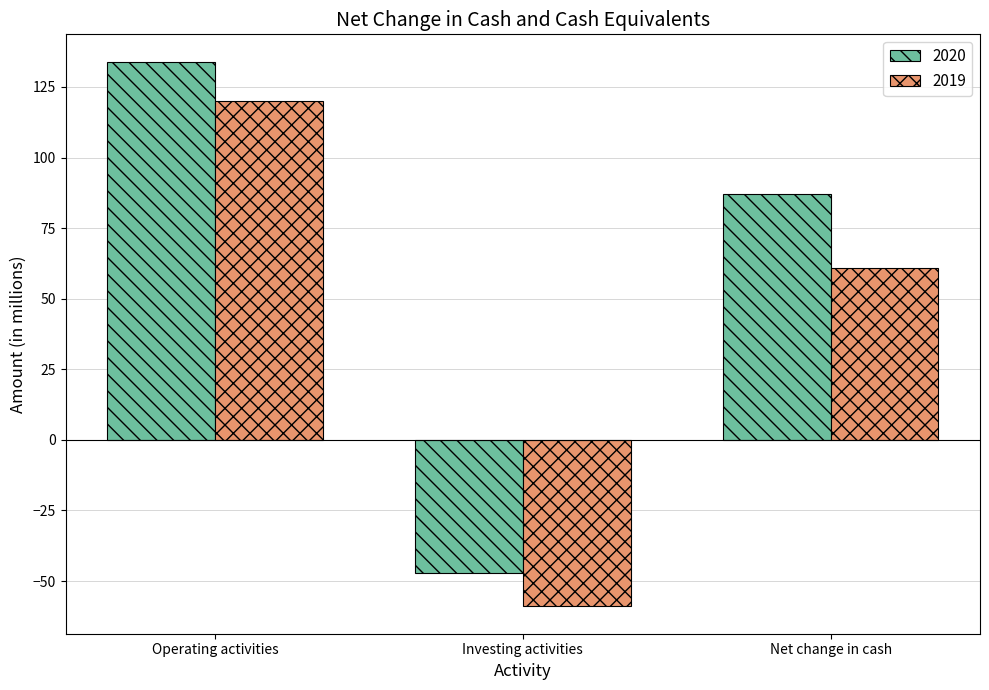

What is the sum of all 2019 values?

122